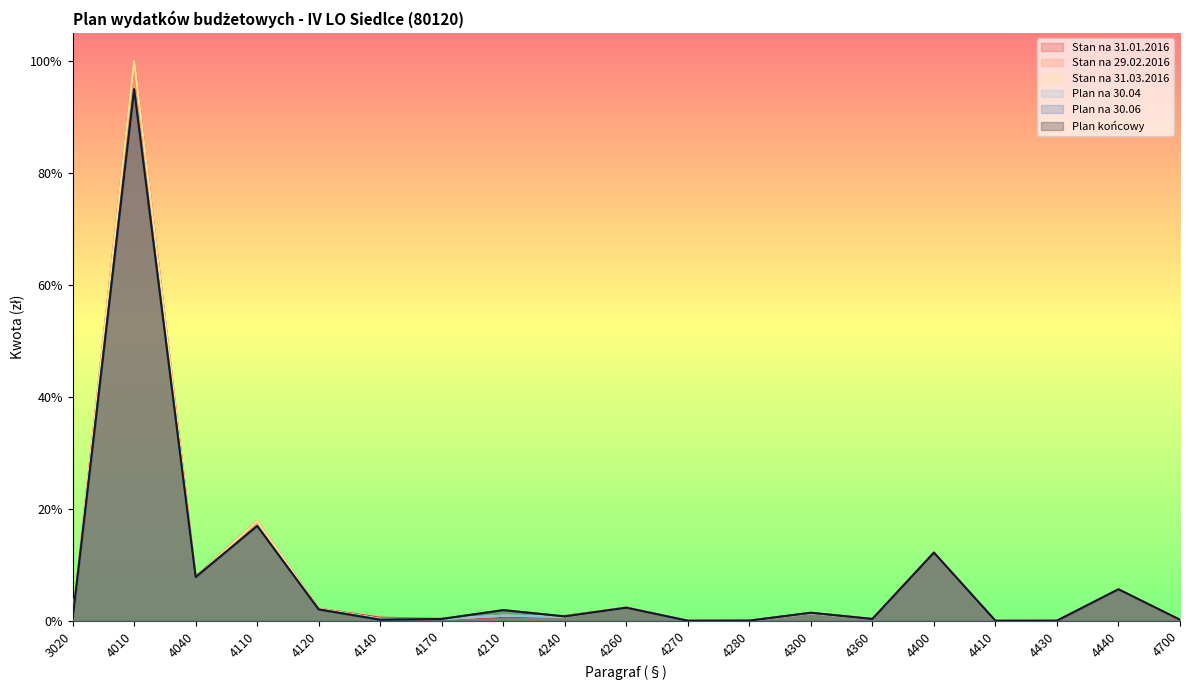

True or false: Plan końcowy has more than 1 points higher than both neighbors.

True